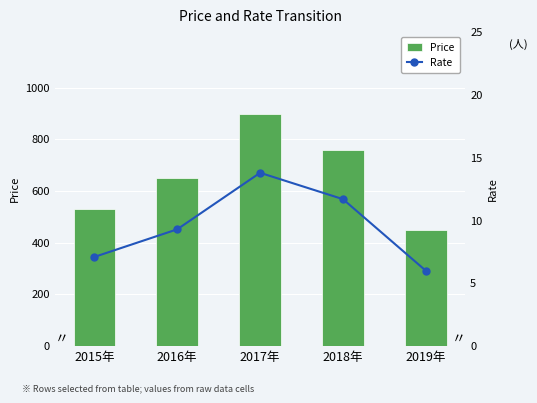

What is the maximum value shown in the chart?

900.0